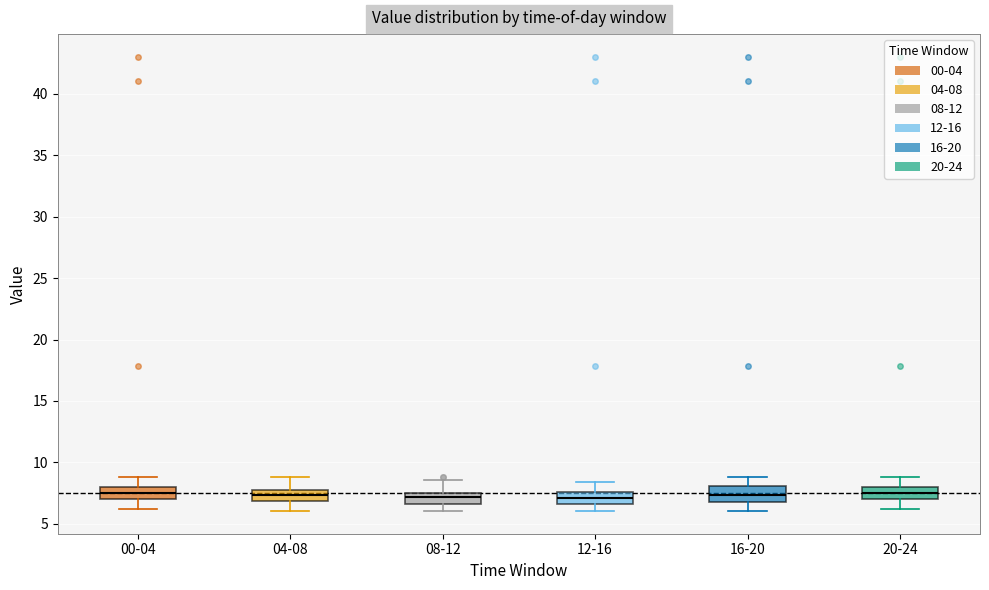

Reading left to right, read every box against the y-axis: the position of its median line, the range the box covers, and the ends of its whiskers. The values are not printed on the chart, so give them approximately, as read against the axis.

00-04: median 7.5, box 7.0 to 8.0, whiskers 6.0 to 9.0
04-08: median 7.5 (inside the box), box 7.0 to 7.5, whiskers 6.0 to 9.0
08-12: median 7.0, box 6.5 to 7.5, whiskers 6.0 to 8.5
12-16: median 7.0, box 6.5 to 7.5, whiskers 6.0 to 8.5
16-20: median 7.5, box 7.0 to 8.0, whiskers 6.0 to 9.0
20-24: median 7.5, box 7.0 to 8.0, whiskers 6.0 to 9.0